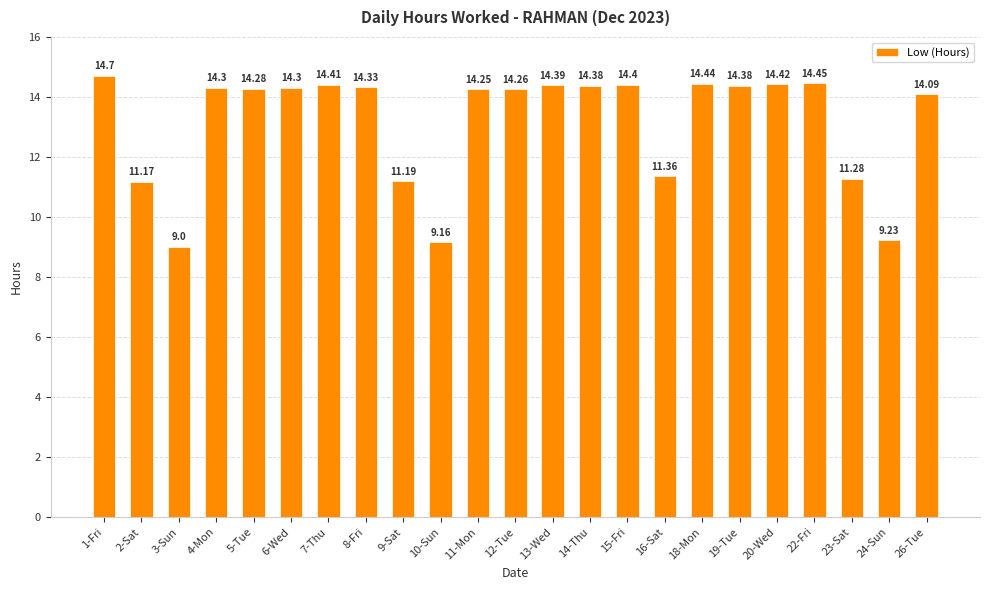

What is the ratio of the value at 26-Tue to the value at 4-Mon?

1.0